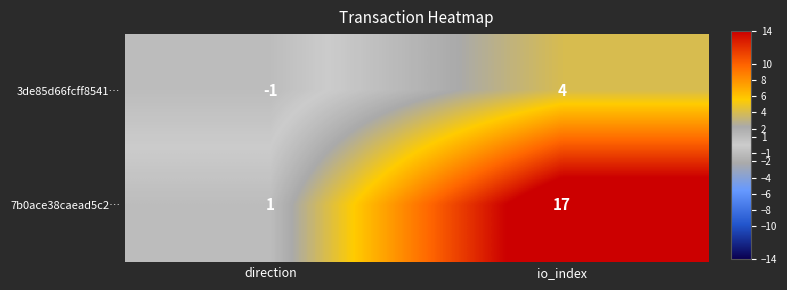

Reading right to left, extract all data points from this chart.

3de85d66fcff8541…: io_index=4	direction=-1
7b0ace38caead5c2…: io_index=17	direction=1